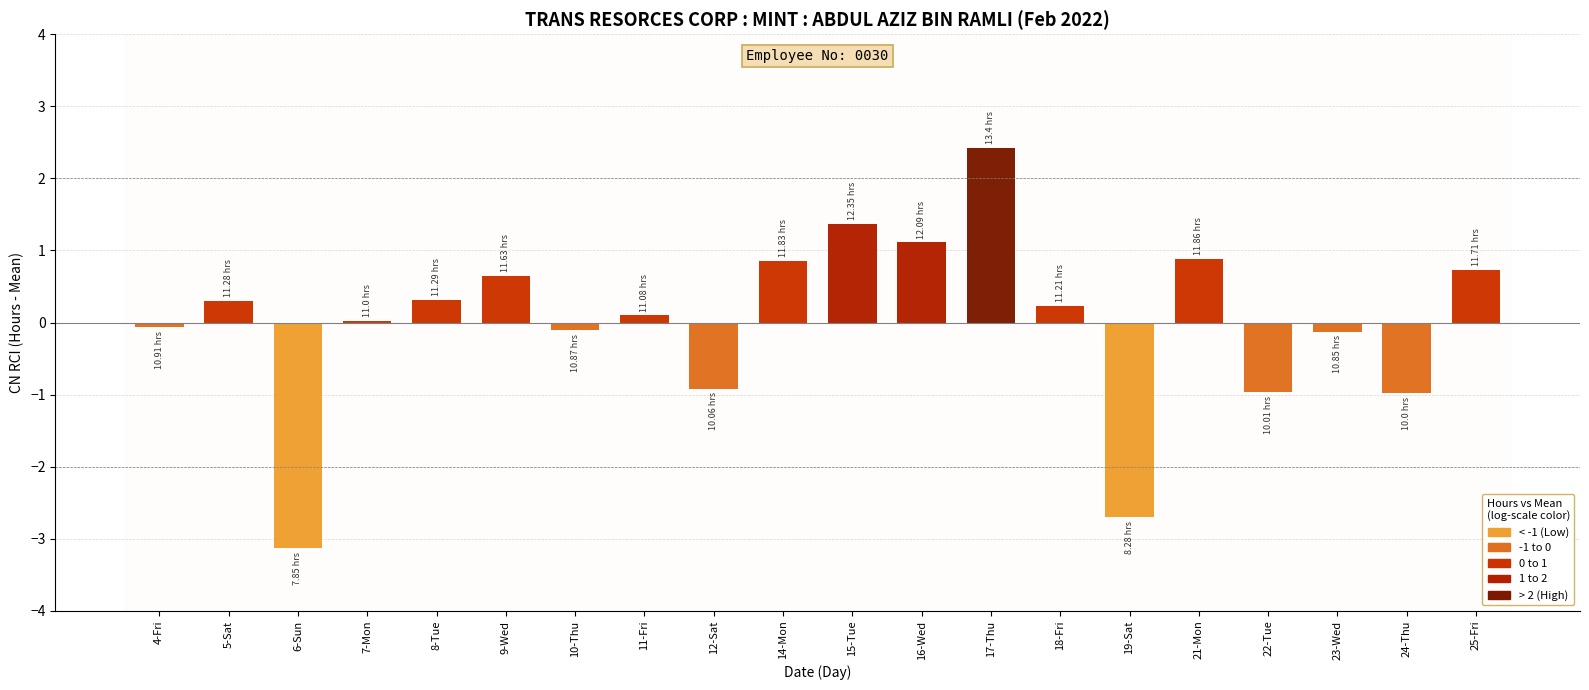

How many series are shown in this chart?

1